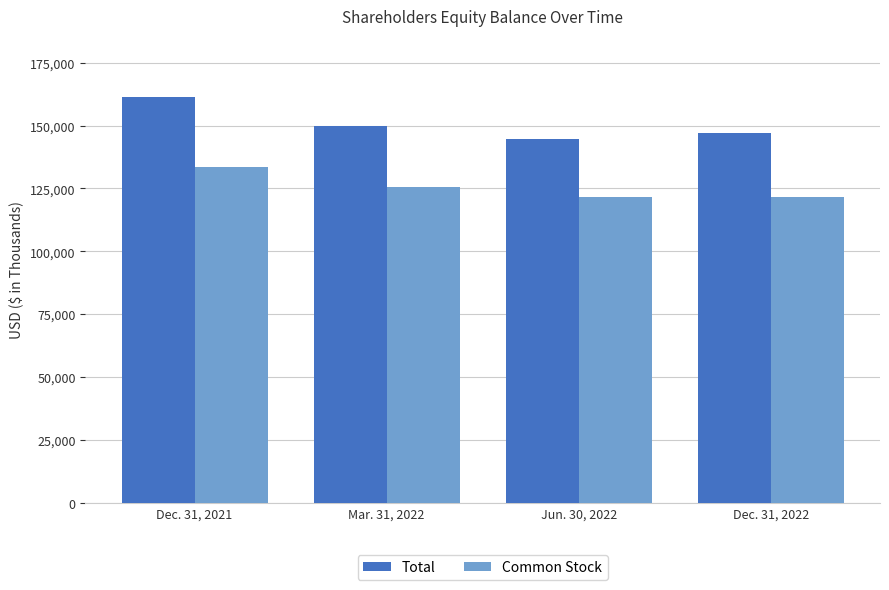

What is the sum of all Common Stock values?

502005